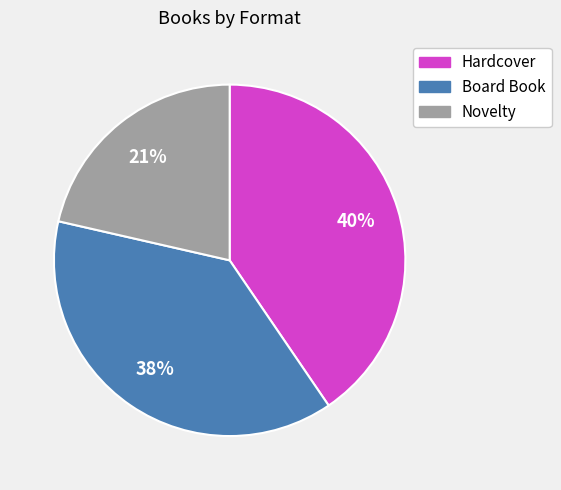

The Novelty slice represents 27% of the pie. True or false?

False